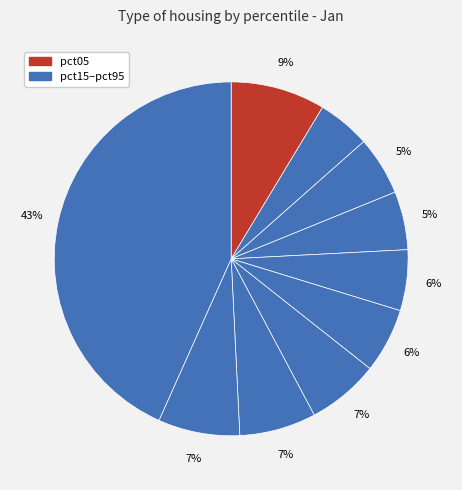

How many slices are in this pie chart?

10